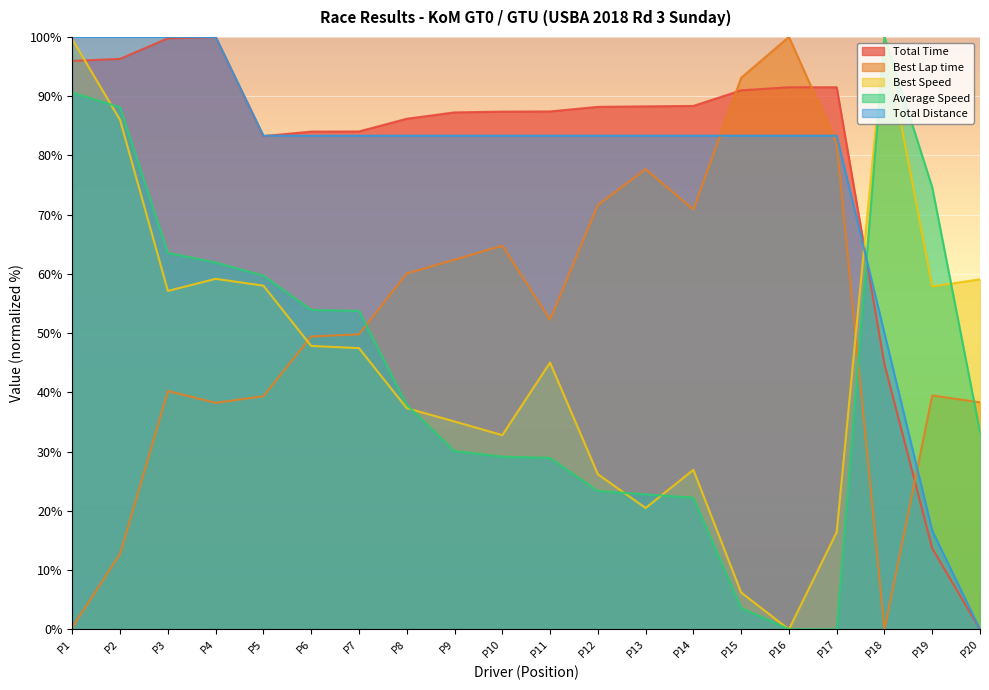

Is the value of Best Speed at P6 greater than the value of Total Time at P20?

Yes